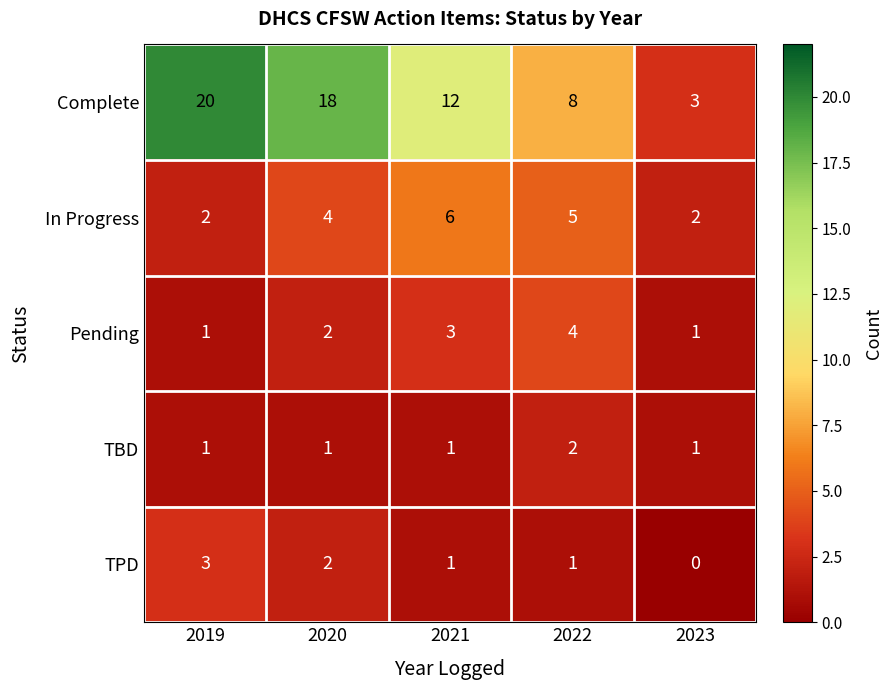

What is the sum of all TPD values?

7